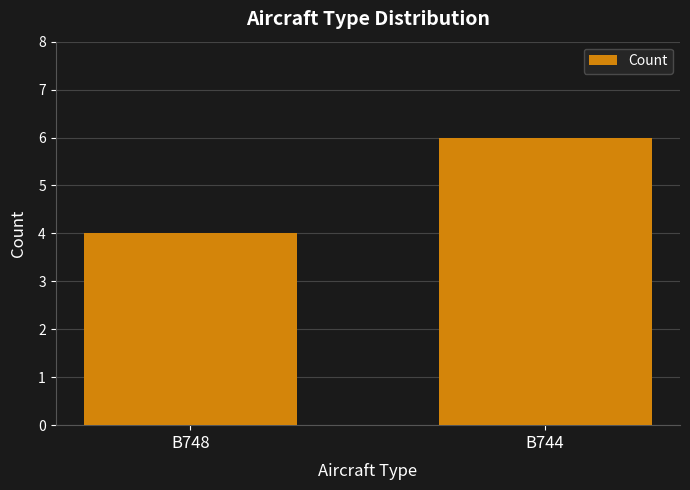

What is the ratio of the value at B748 to the value at B744?

0.7